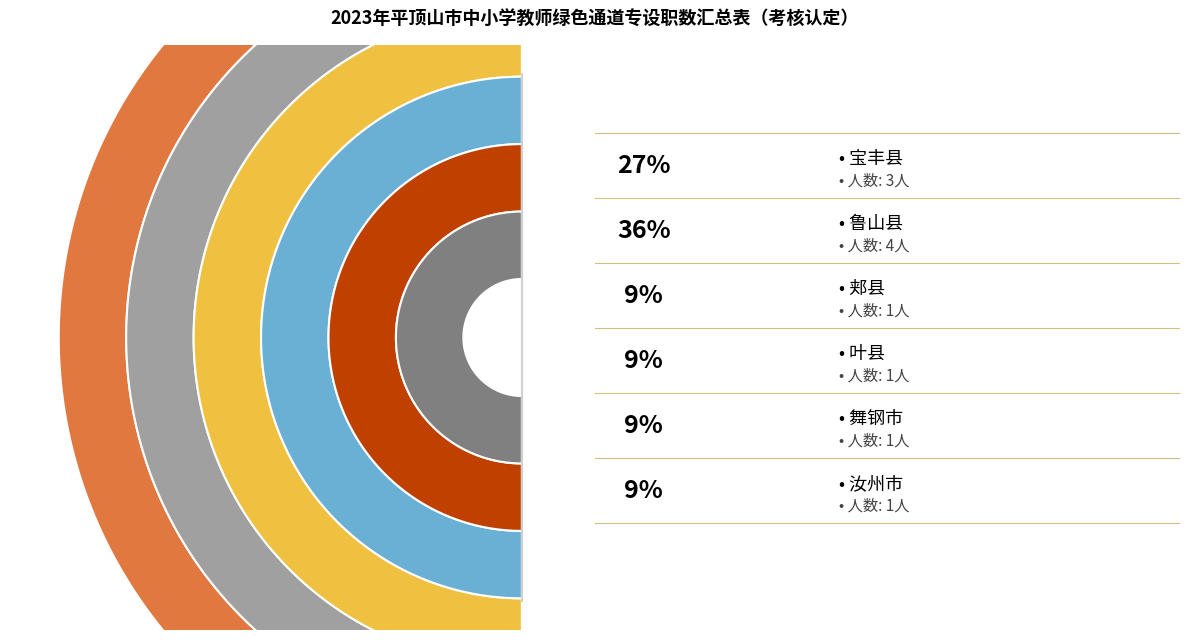

What is the ratio of the value at 郏县 to the value at 汝州市?

1.0